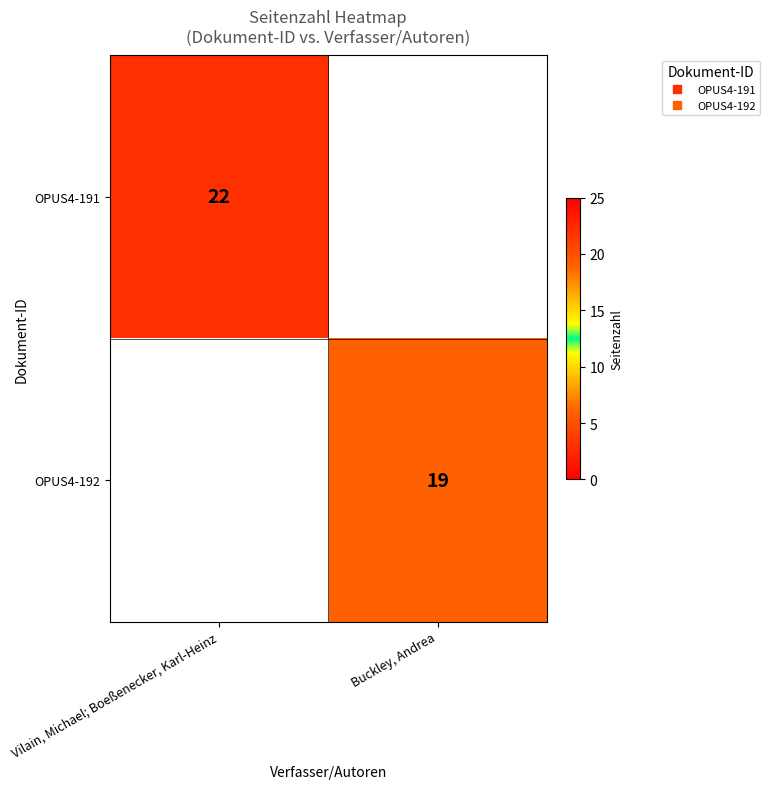

How many categories are shown in the chart?

2